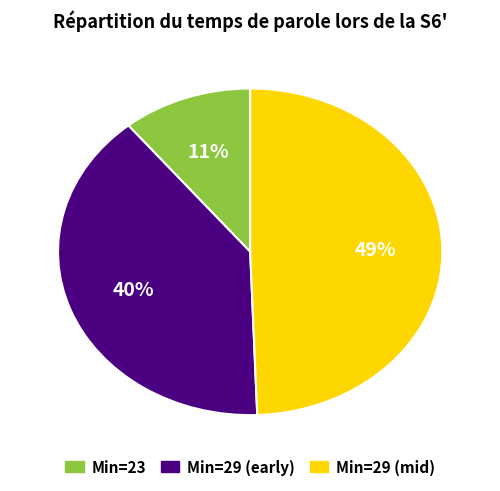

To the nearest percent, what is the average slice percentage?

33%